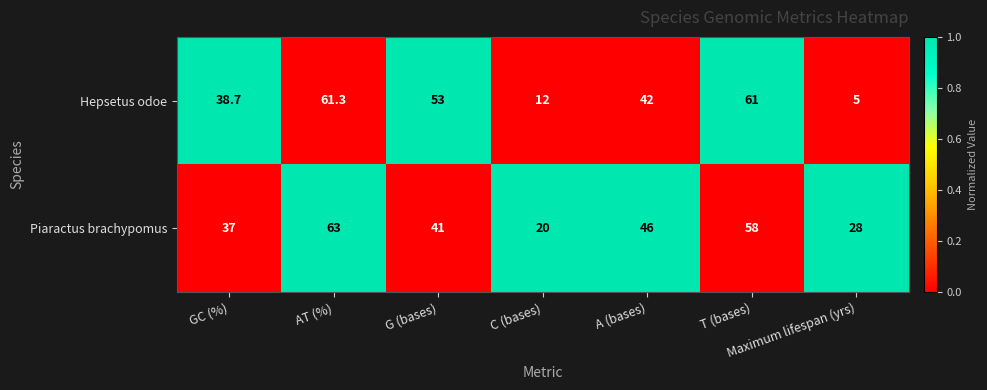

Rank the series by their maximum value, from lowest to highest.

Hepsetus odoe, Piaractus brachypomus